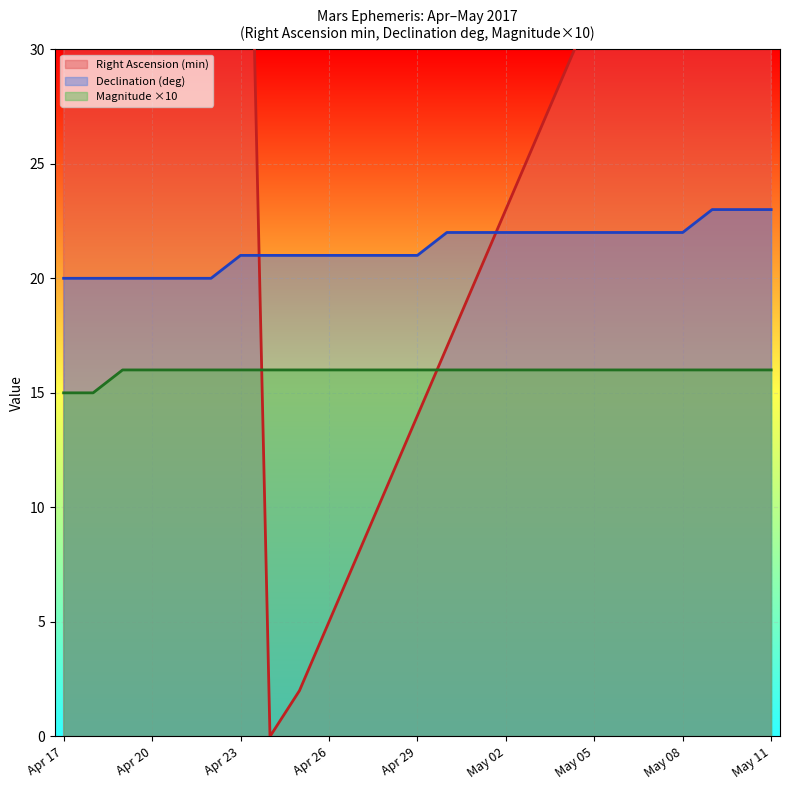

Is it true that Right Ascension (min) equals 78 at Apr 20?

False